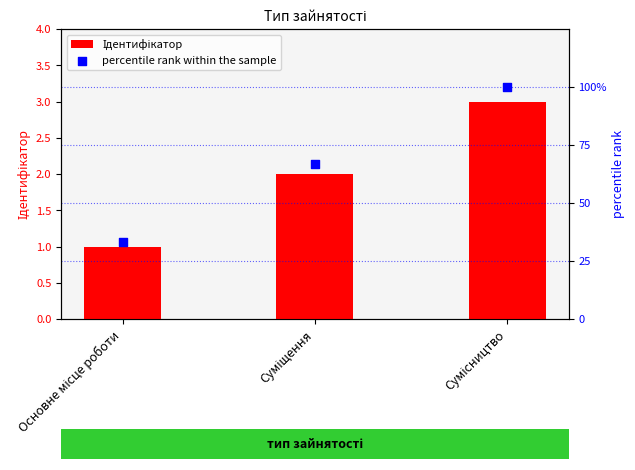

At which category is the sum across all series the highest?

Сумісництво